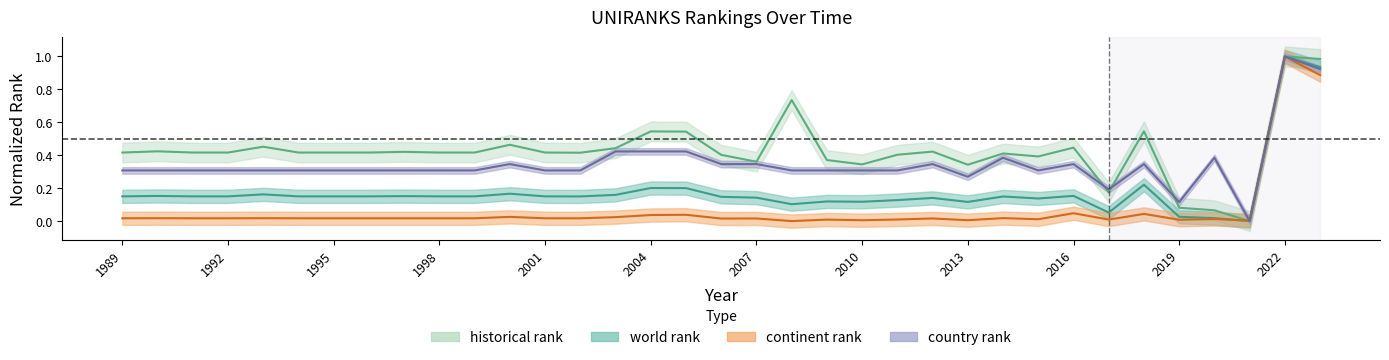

What is the maximum value shown in the chart?

1.0